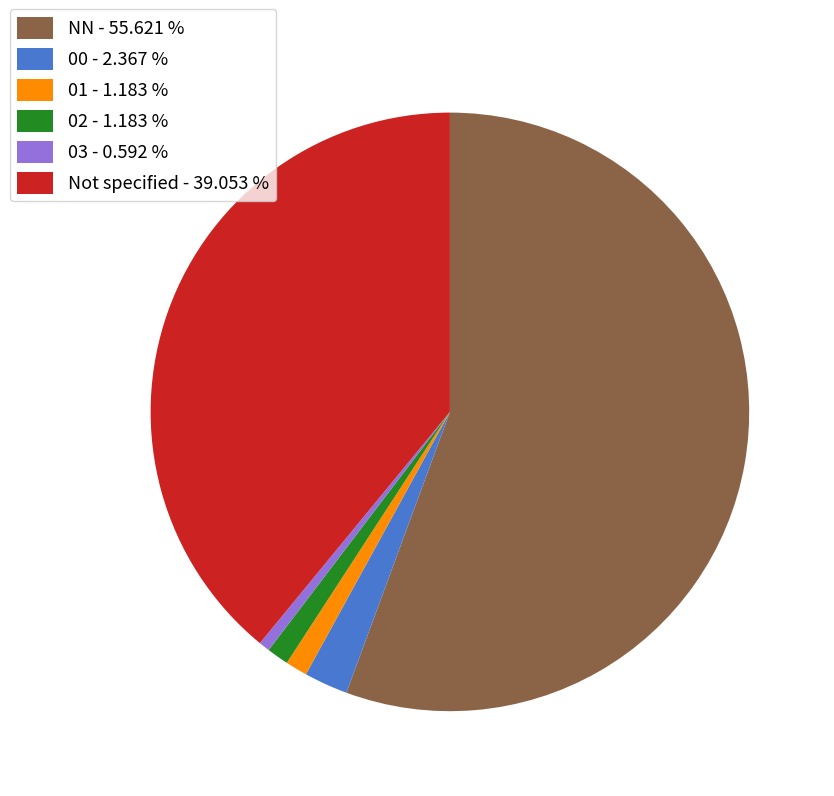

Is the sum of Not specified - 39.053 % and 03 - 0.592 % greater than half?

No